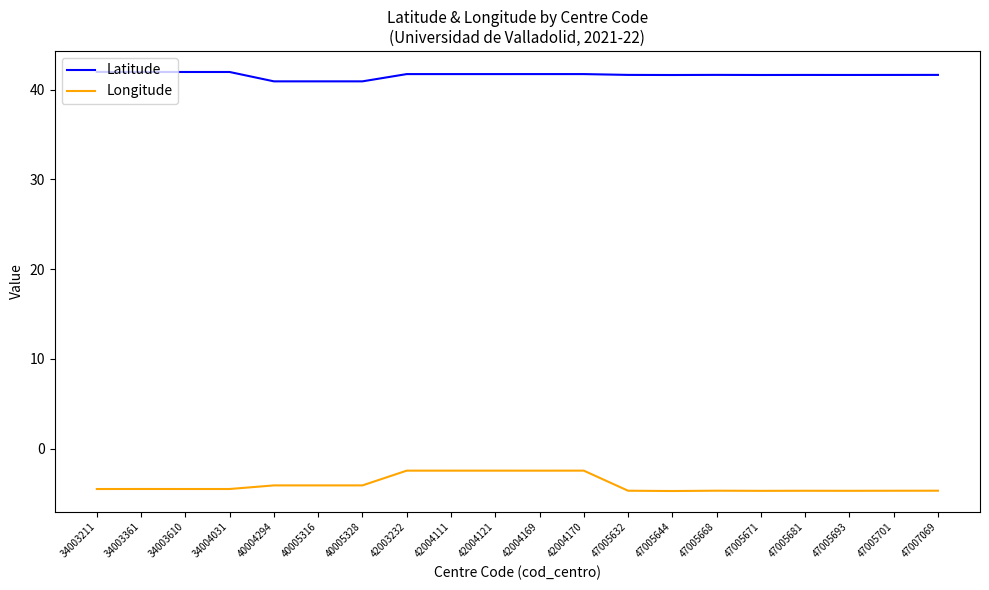

List the series in order of their peak value, lowest first.

Longitude, Latitude